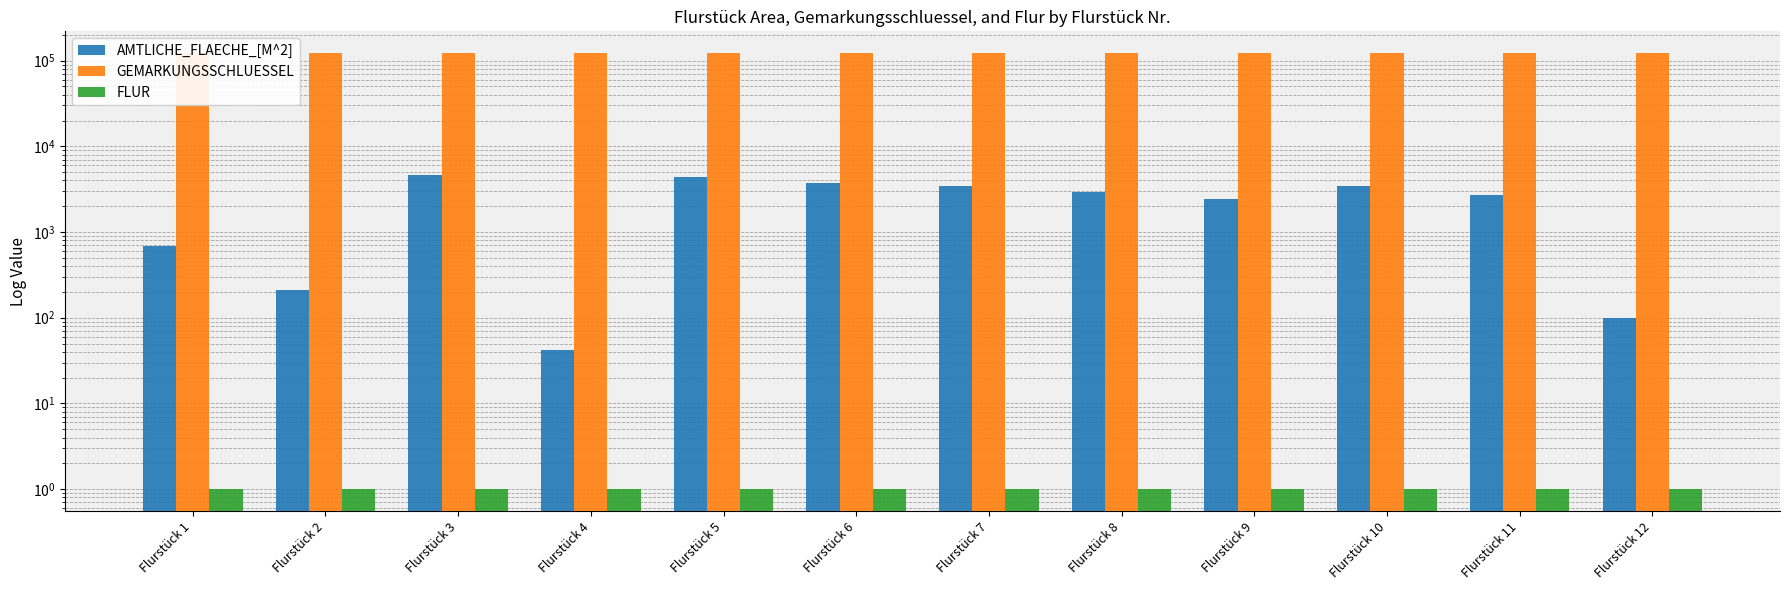

Reading left to right, what are all the values shown in this chart?

AMTLICHE_FLAECHE_[M^2]: Flurstück 1=679	Flurstück 2=210	Flurstück 3=4658	Flurstück 4=42	Flurstück 5=4360	Flurstück 6=3780	Flurstück 7=3400	Flurstück 8=2960	Flurstück 9=2450	Flurstück 10=3470	Flurstück 11=2730	Flurstück 12=100
GEMARKUNGSSCHLUESSEL: Flurstück 1=122216	Flurstück 2=122216	Flurstück 3=122216	Flurstück 4=122216	Flurstück 5=122216	Flurstück 6=122216	Flurstück 7=122216	Flurstück 8=122216	Flurstück 9=122216	Flurstück 10=122216	Flurstück 11=122216	Flurstück 12=122216
FLUR: Flurstück 1=1	Flurstück 2=1	Flurstück 3=1	Flurstück 4=1	Flurstück 5=1	Flurstück 6=1	Flurstück 7=1	Flurstück 8=1	Flurstück 9=1	Flurstück 10=1	Flurstück 11=1	Flurstück 12=1